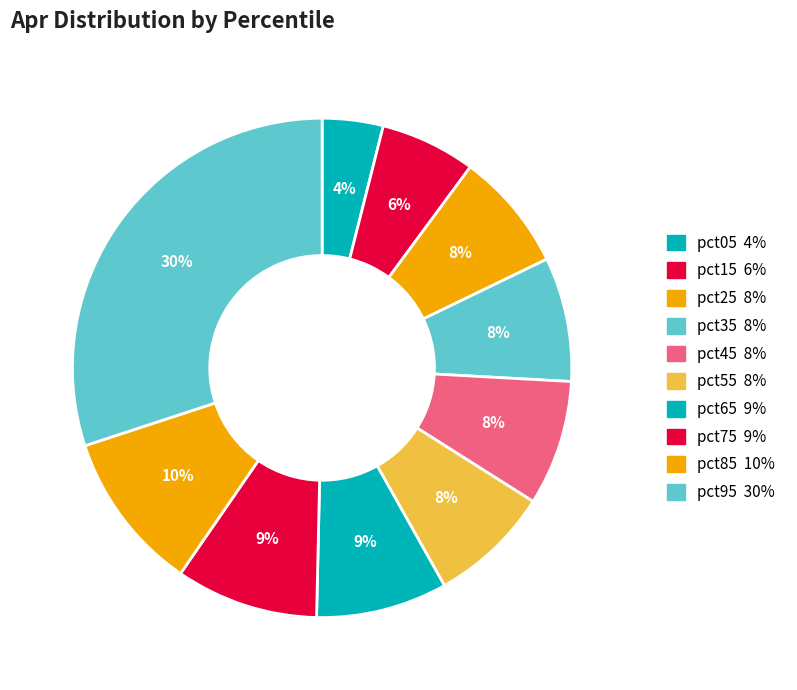

Which slice is the largest?

pct95